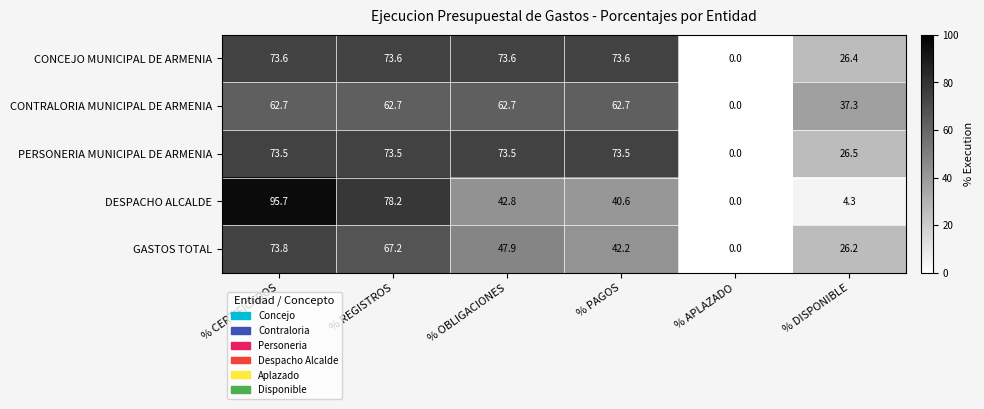

How many categories are shown in the chart?

6